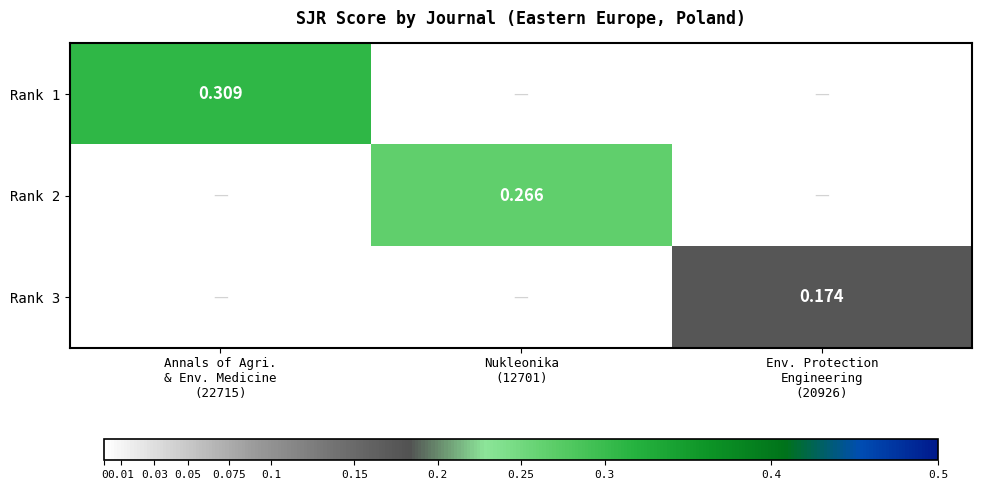

At which label does Rank 1 reach its peak?

Annals of Agri. & Env. Medicine (22715)